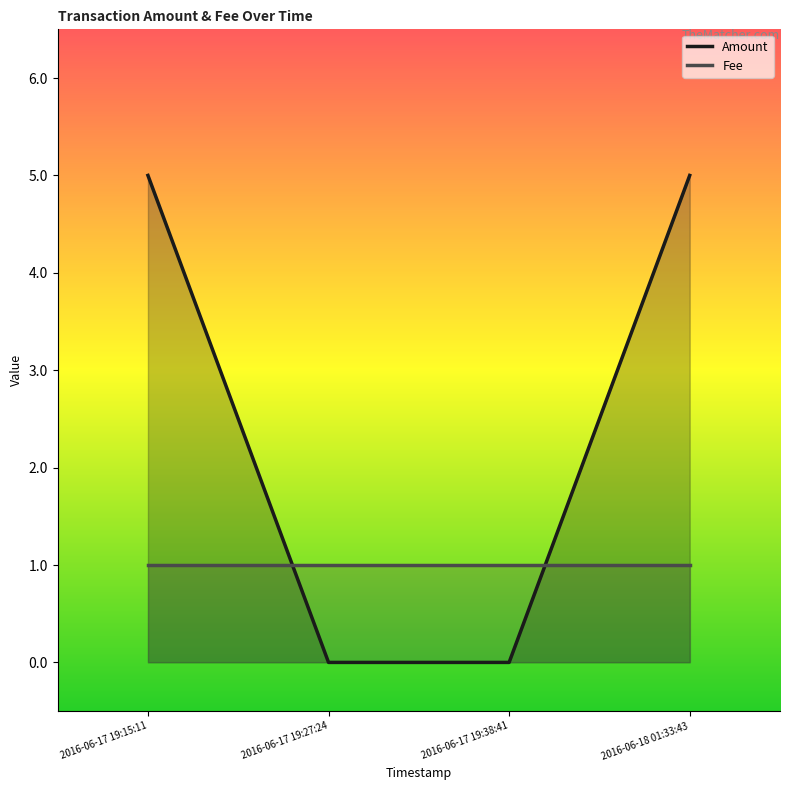

Reading left to right, list all the values displayed in this chart.

Amount: 2016-06-17 19:15:11=5	2016-06-17 19:27:24=0	2016-06-17 19:38:41=0	2016-06-18 01:33:43=5
Fee: 2016-06-17 19:15:11=1	2016-06-17 19:27:24=1	2016-06-17 19:38:41=1	2016-06-18 01:33:43=1